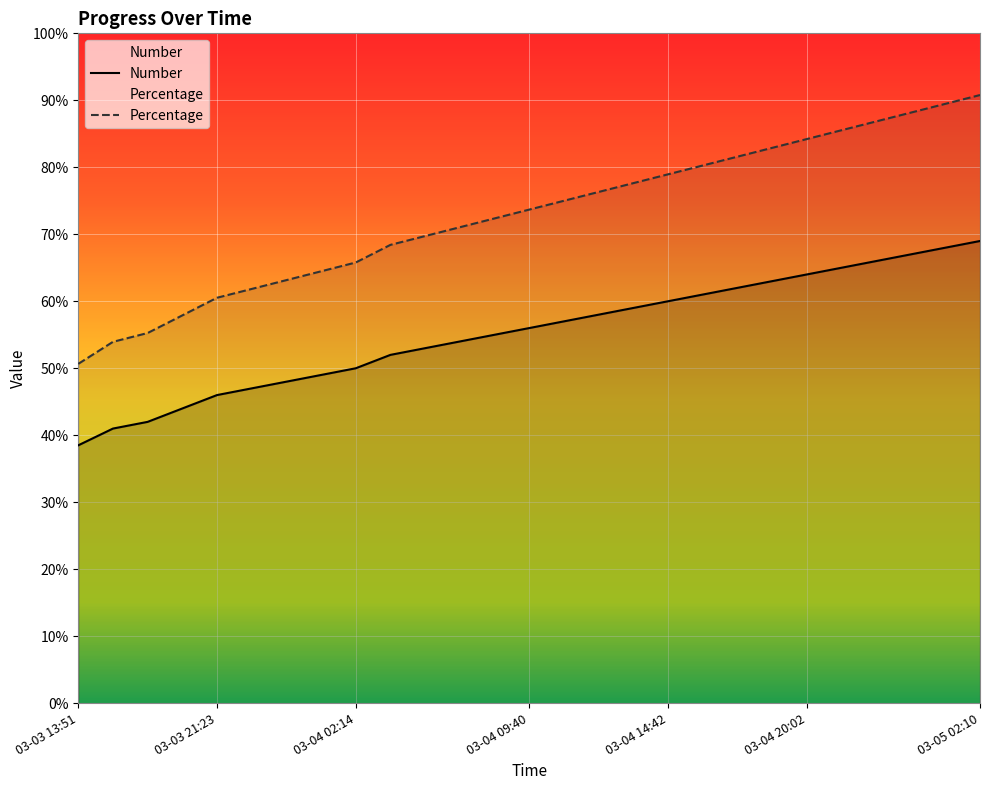

How many values in the Percentage series exceed 73?

14